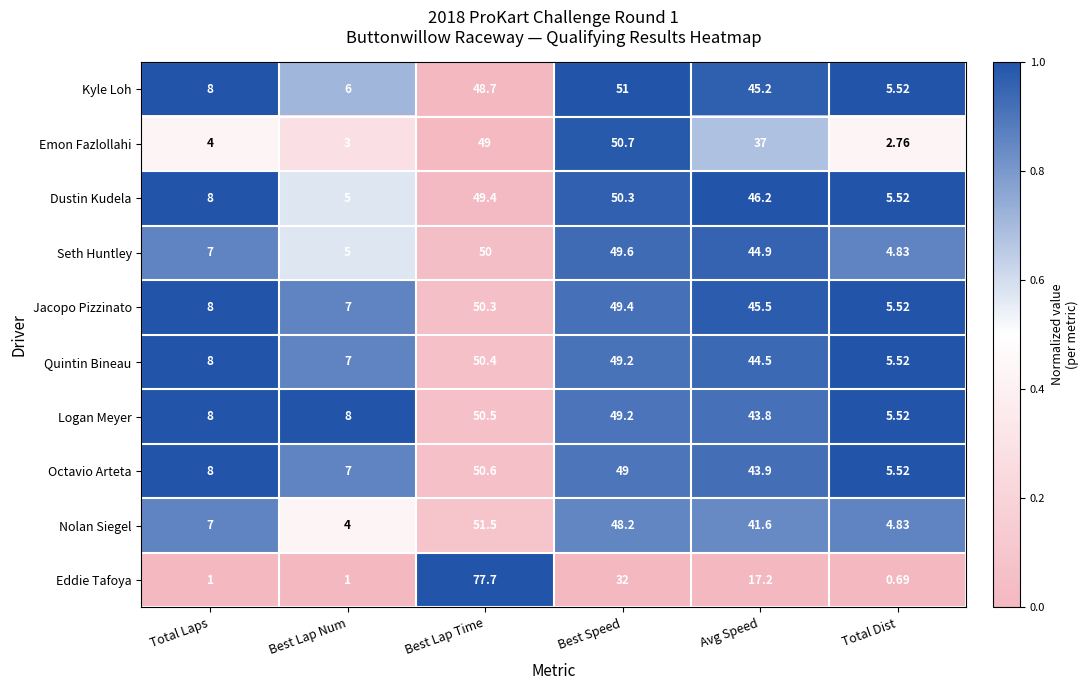

Between Avg Speed and Total Dist, which series saw the biggest shift?

Dustin Kudela